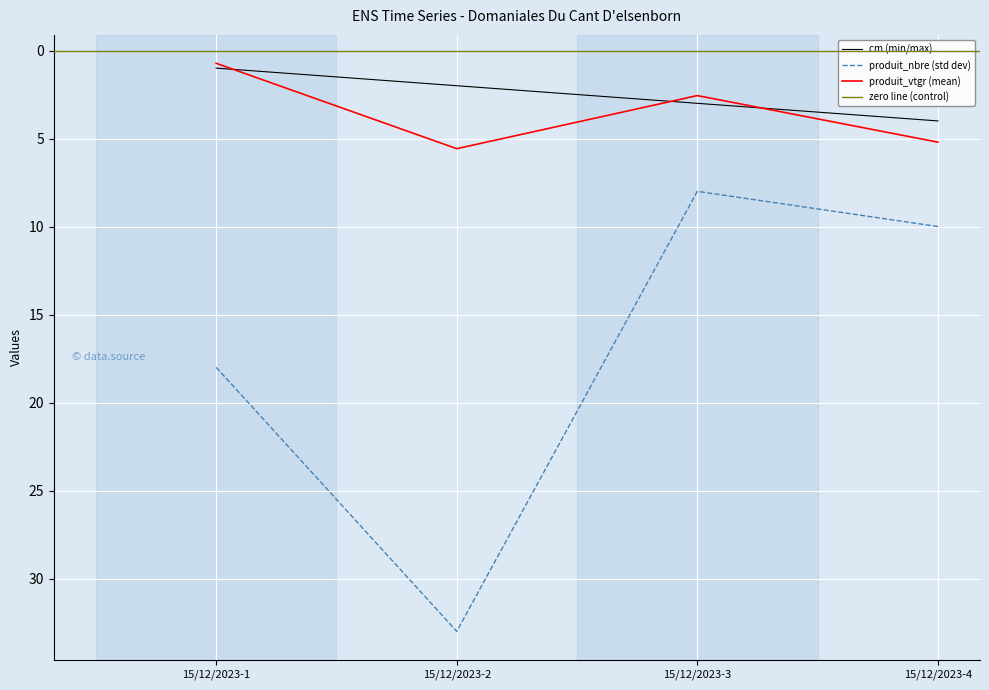

Does the chart display data point markers on the line(s)?

No